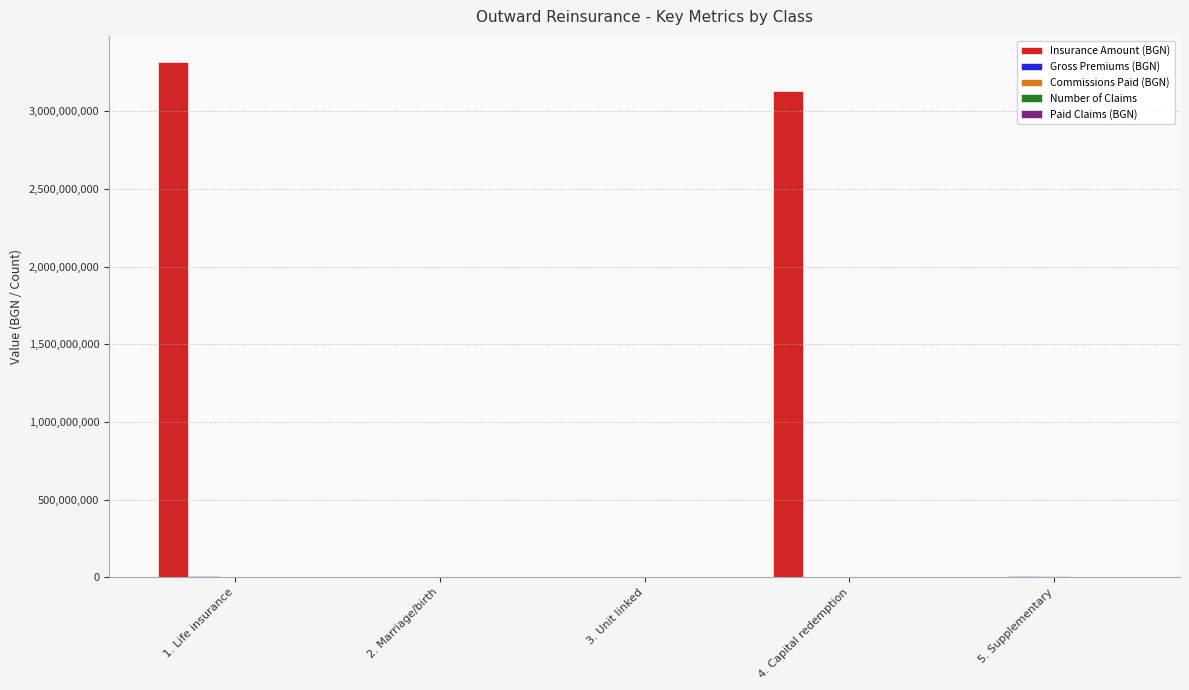

Which category has the highest value across all series?

1. Life insurance